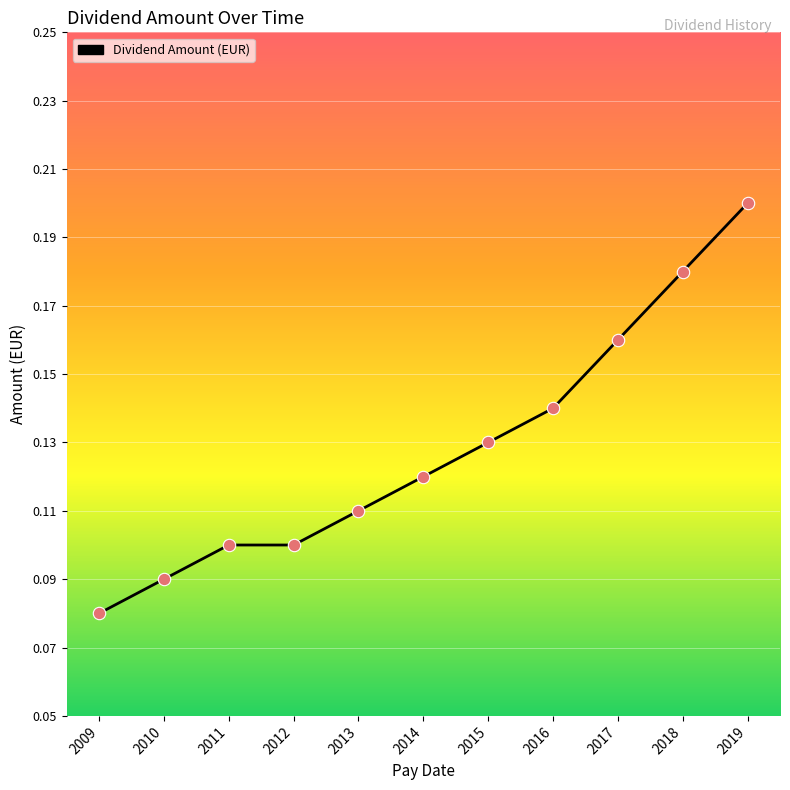

What is the change in value from 2009 to 2016?

+0.1